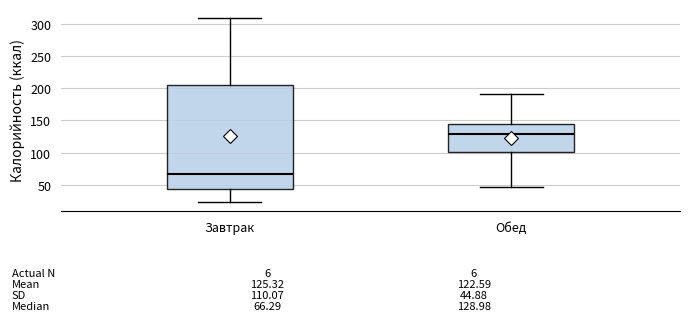

Which box is the tallest, from its lower edge to its upper edge?

Завтрак